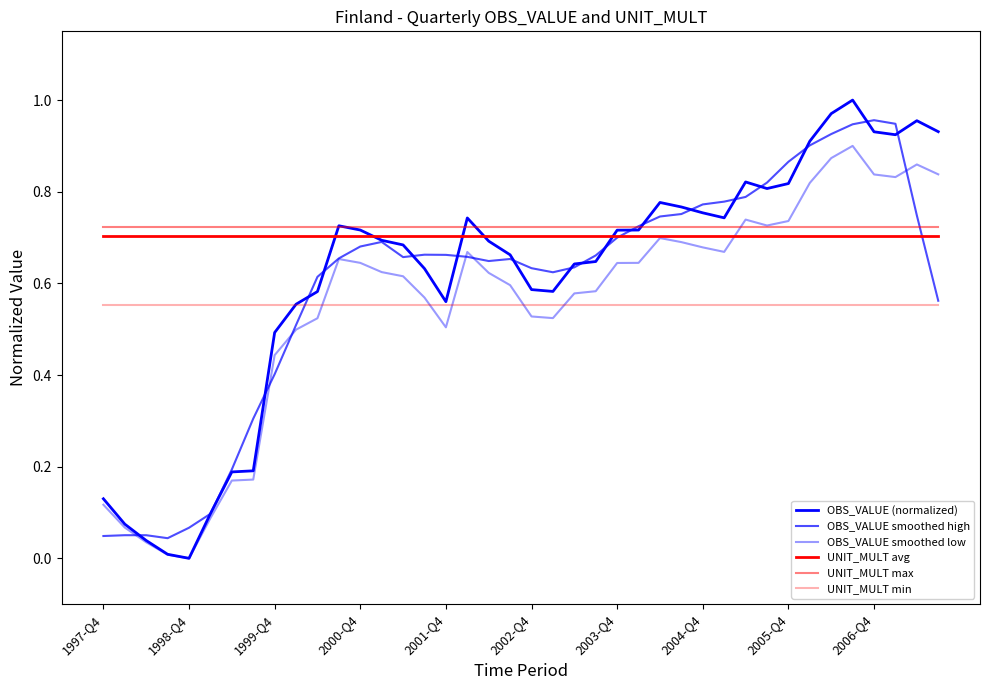

How many lines are shown in the chart?

6